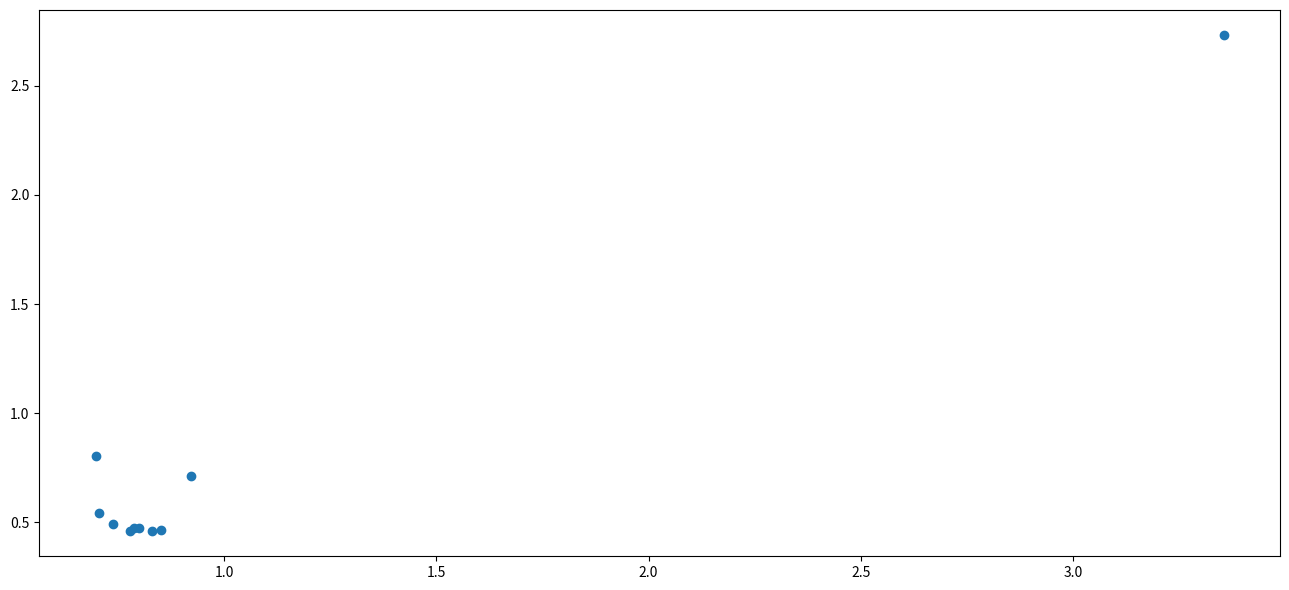

What Y value in the scatter plot is closest to 1?

0.8